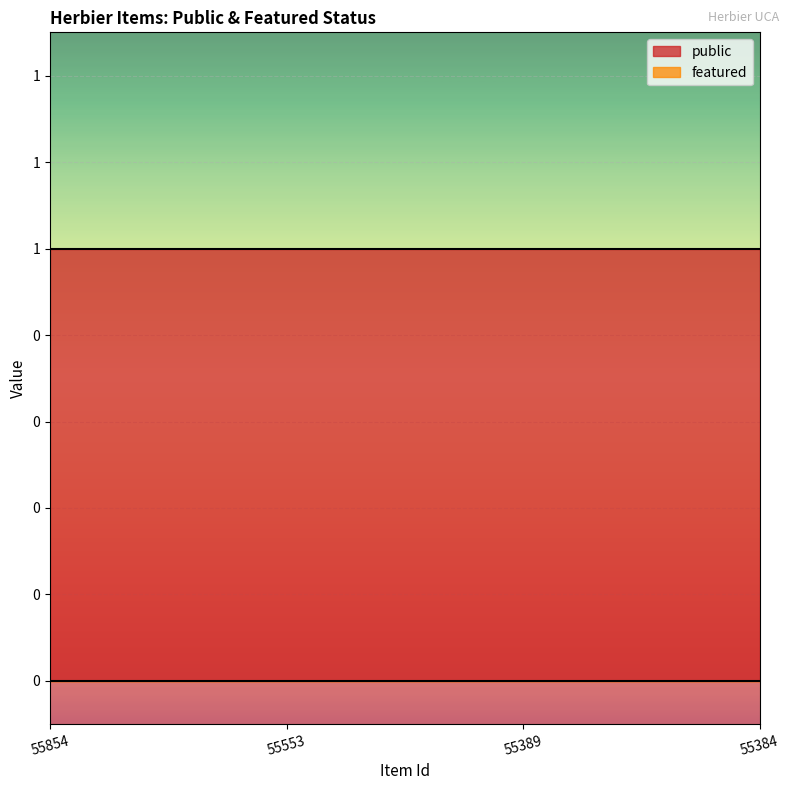

Which series has the widest spread of values?

public